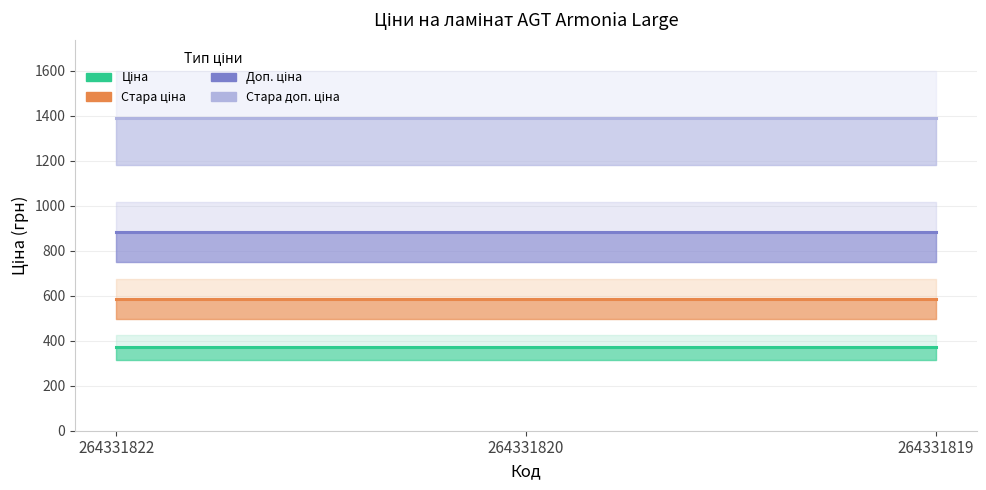

What is the difference between the highest and lowest values at 264331822?

1018.1